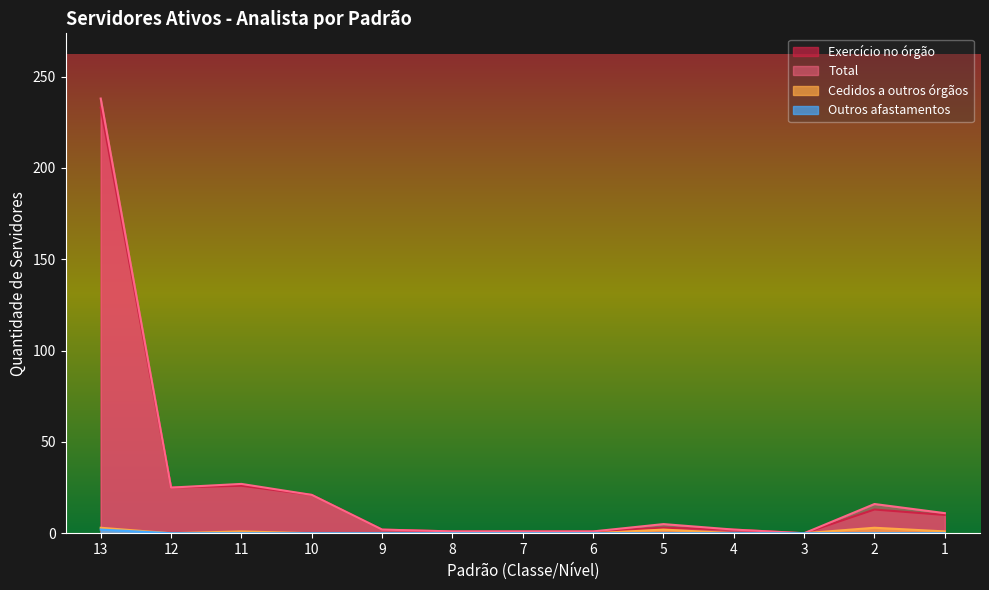

The value of Cedidos a outros órgãos at 1 is 0. True or false?

False